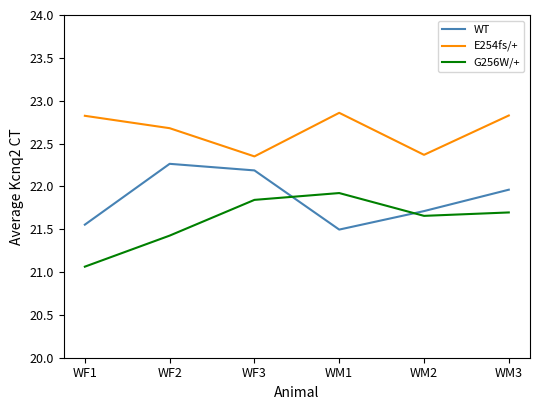

At WM1, list the series in order from smallest to largest.

WT, G256W/+, E254fs/+